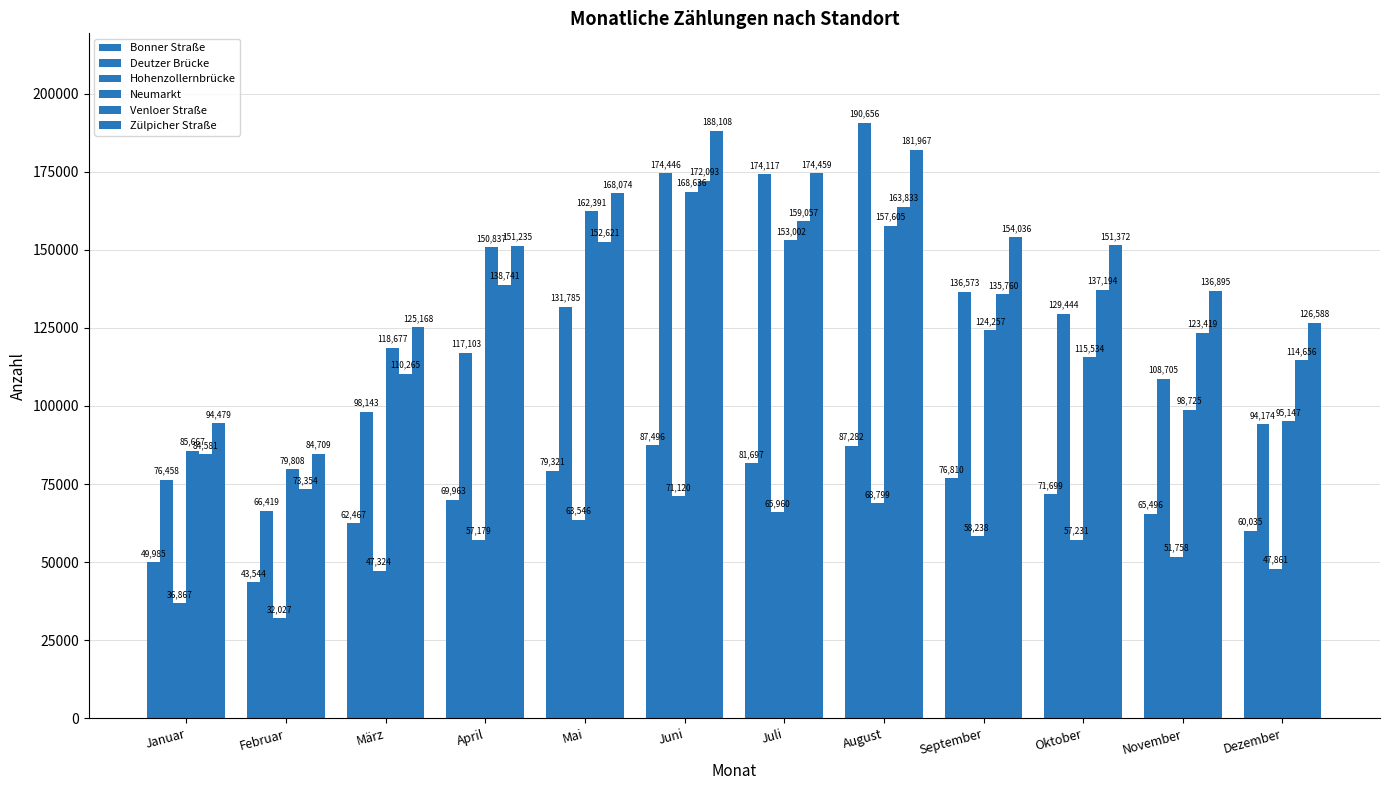

True or false: Zülpicher Straße has a value of 125168 at März.

True